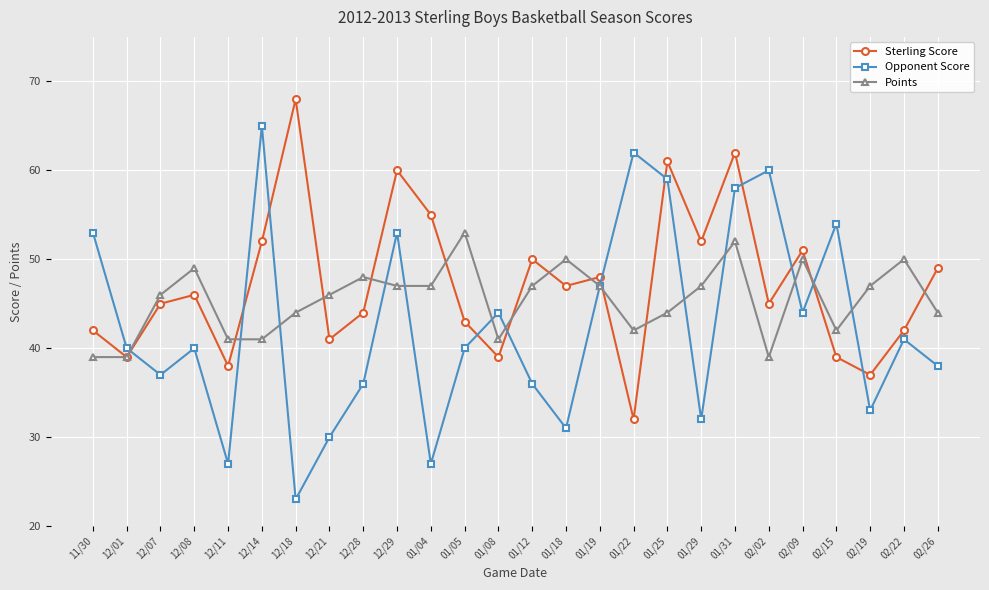

At how many categories does at least one series exceed 56?

7